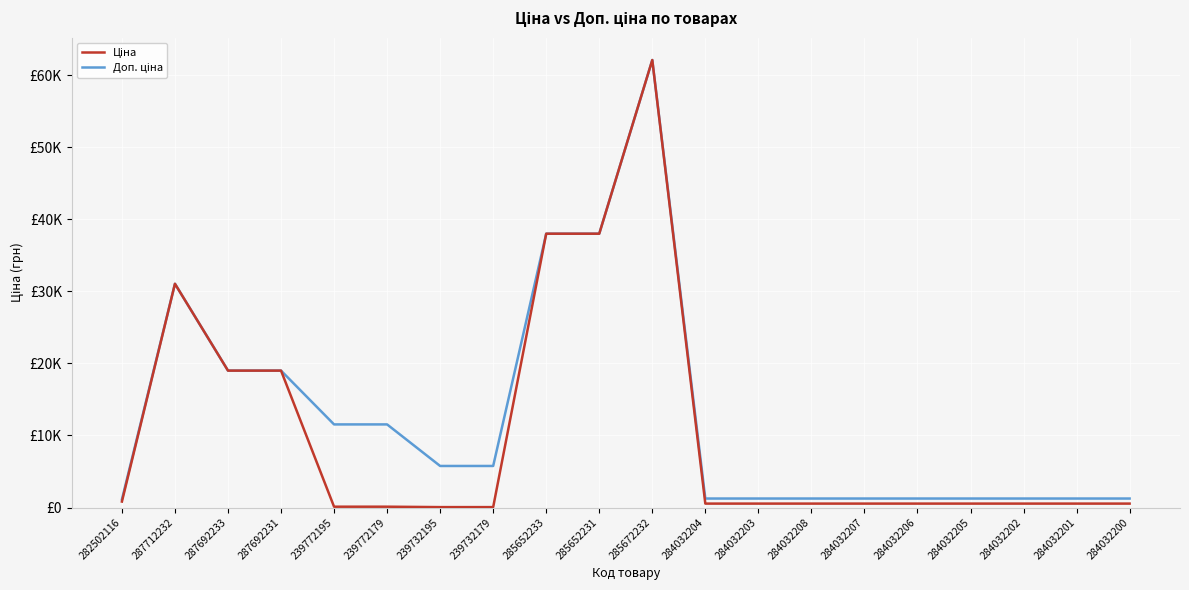

The value of Ціна at 284032204 is 219.1. True or false?

False